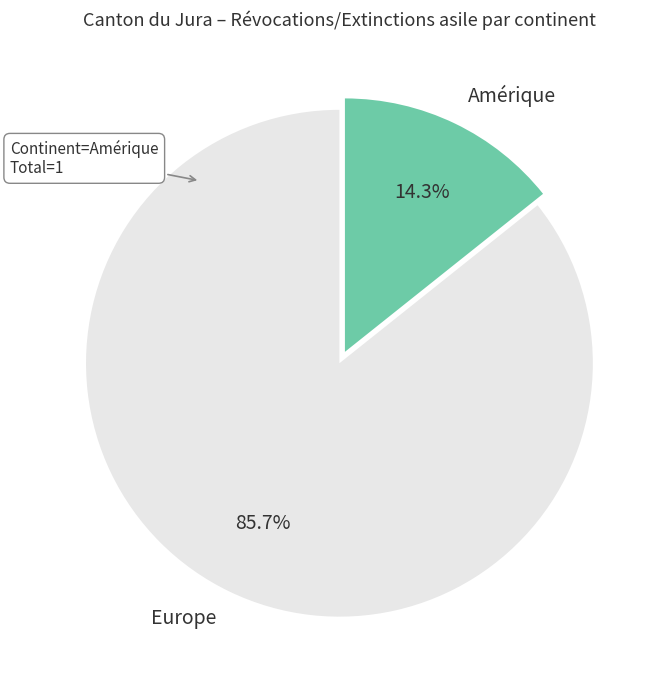

Does Europe account for over 50% of the chart?

Yes